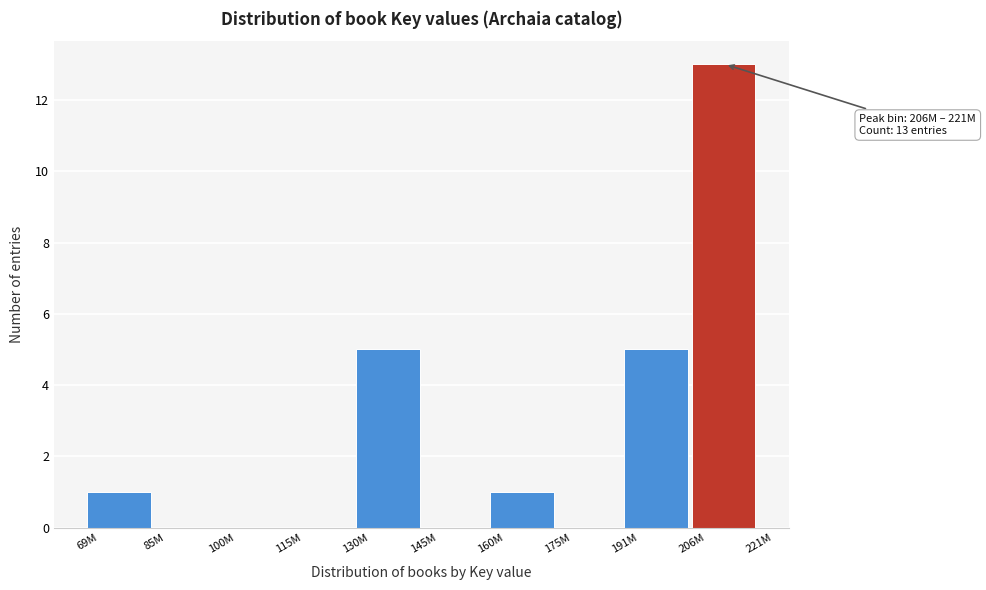

Reading left to right, what are all the values shown in this chart?

69M=1	85M=0	100M=0	115M=0	130M=5	145M=0	160M=1	175M=0	191M=5	206M=13